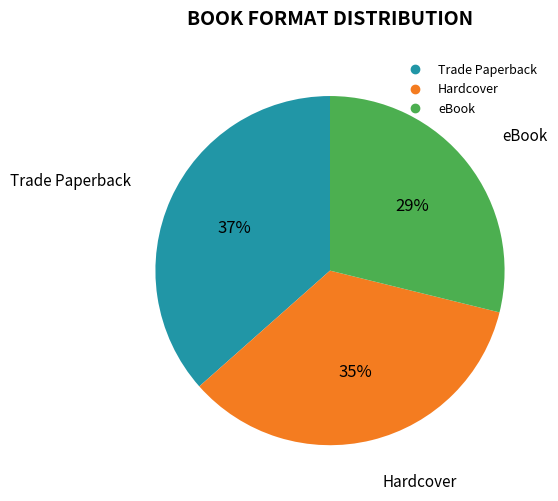

Approximately how many times larger is the value at Trade Paperback compared to eBook?

1.3